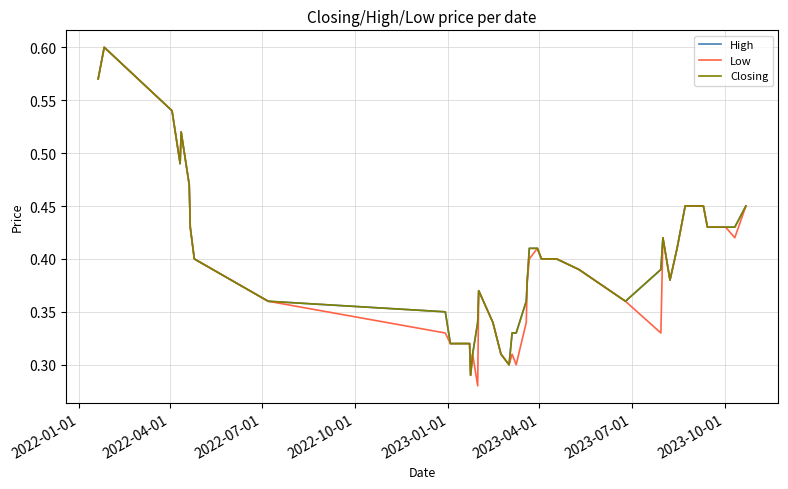

How many High values are between 0 and 1?

40